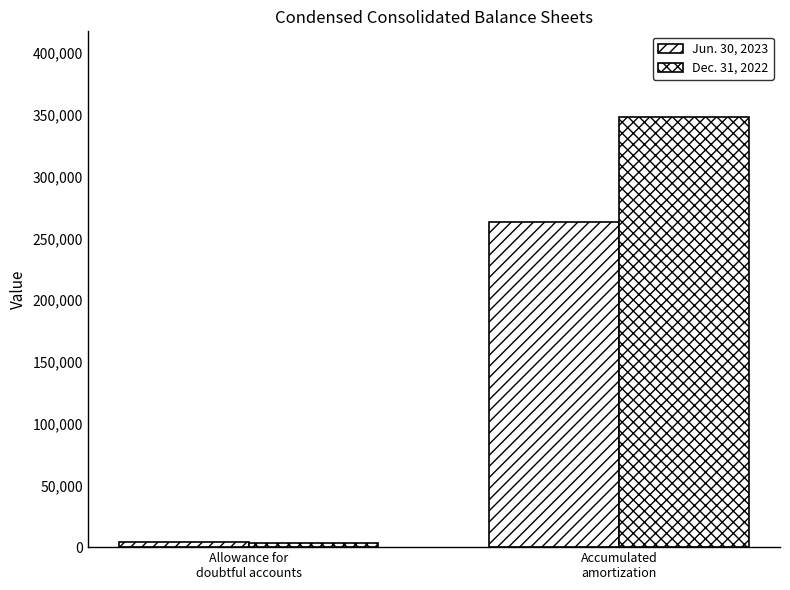

How many categories are shown in the chart?

2